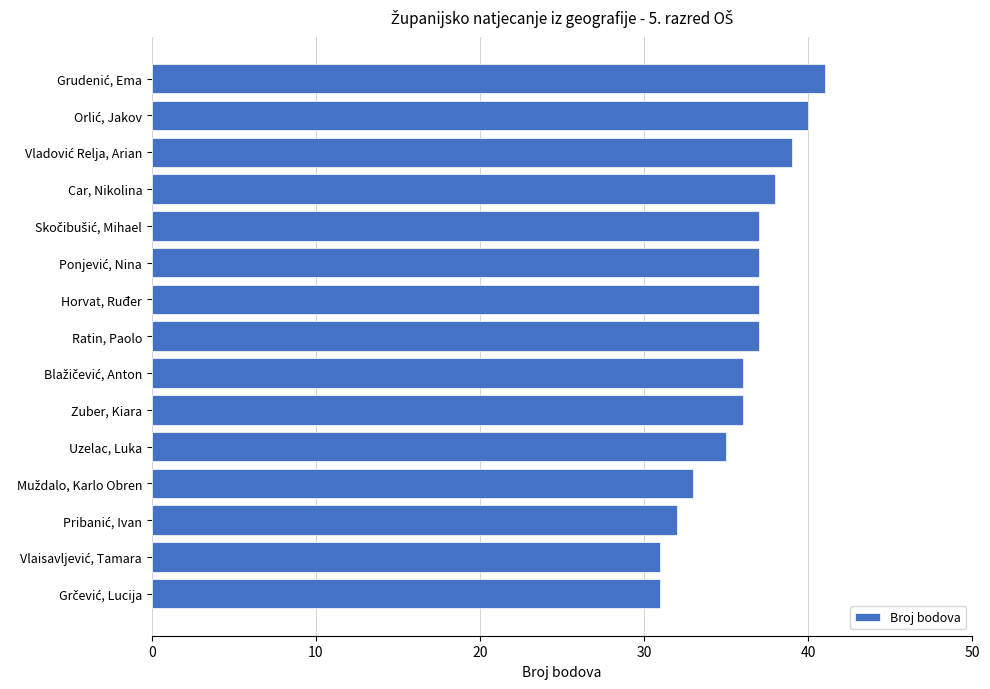

What is the value of the 3rd bar from the top?

39